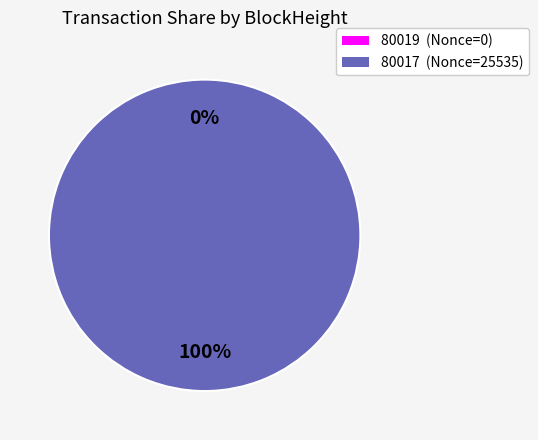

Does 80017 account for over 50% of the chart?

Yes